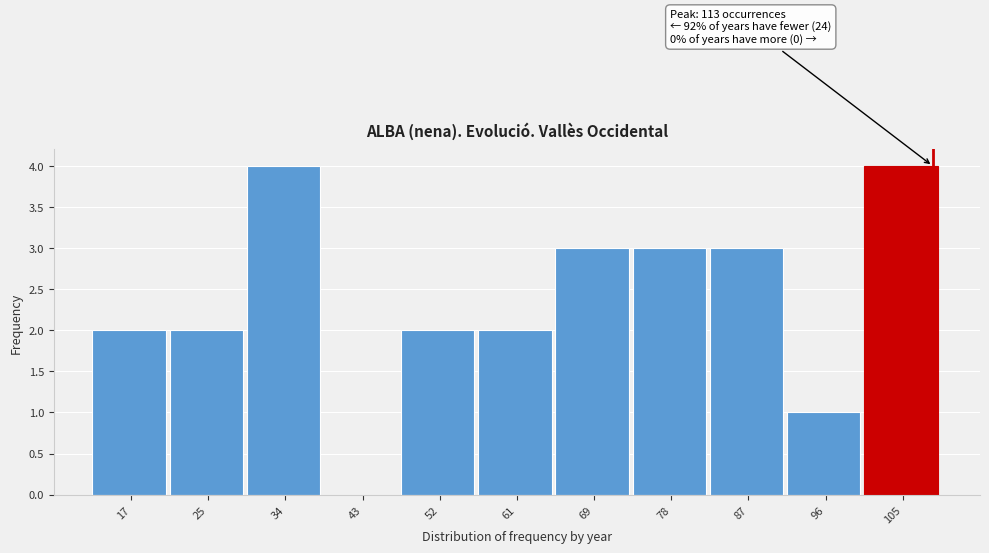

Reading left to right, what are all the values shown in this chart?

17=2	25=2	34=4	43=0	52=2	61=2	69=3	78=3	87=3	96=1	105=4